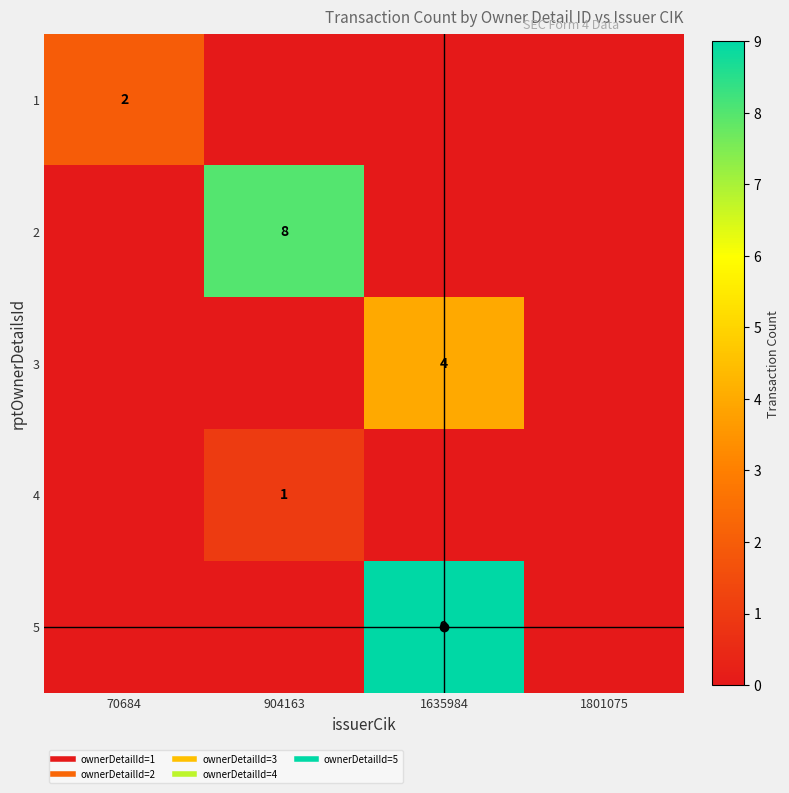

Between 70684 and 1635984, which series saw the biggest shift?

5